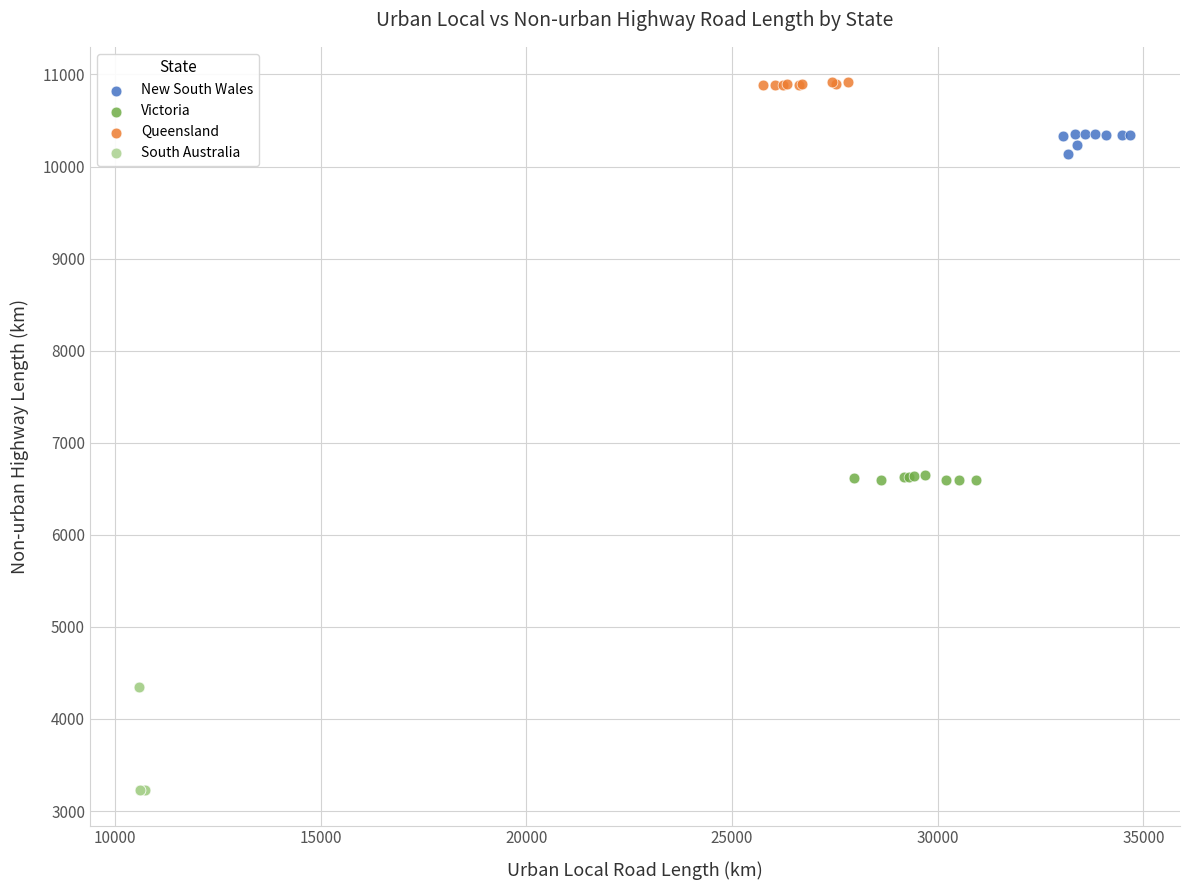

Which series has the widest spread of Y values?

South Australia